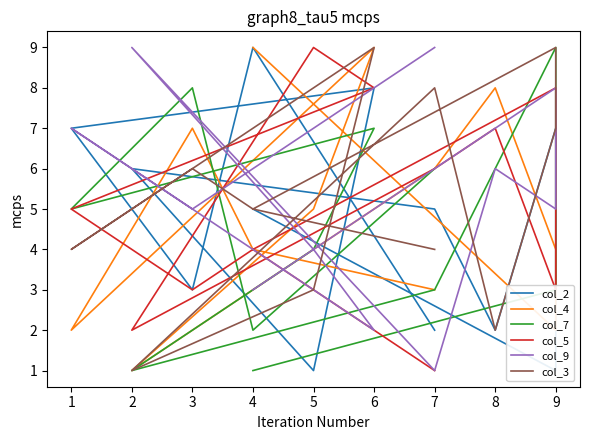

What is the difference between the maximum and minimum values in the col_5 series?

8